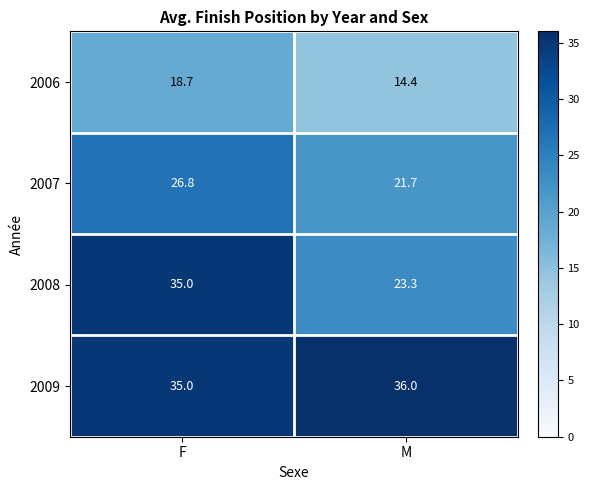

Reading left to right, what are all the values shown in this chart?

2006: 18.7	14.4
2007: 26.8	21.7
2008: 35.0	23.3
2009: 35.0	36.0